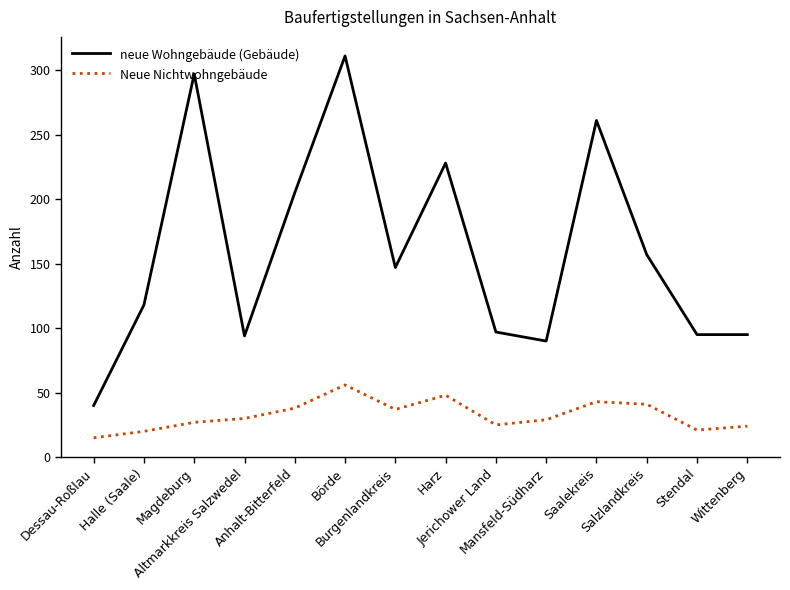

At which category is the sum across all series the highest?

Börde